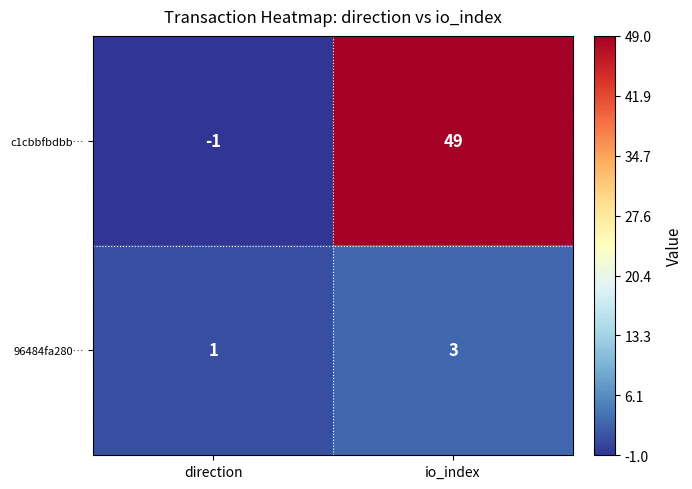

At which category is the sum across all series the highest?

io_index